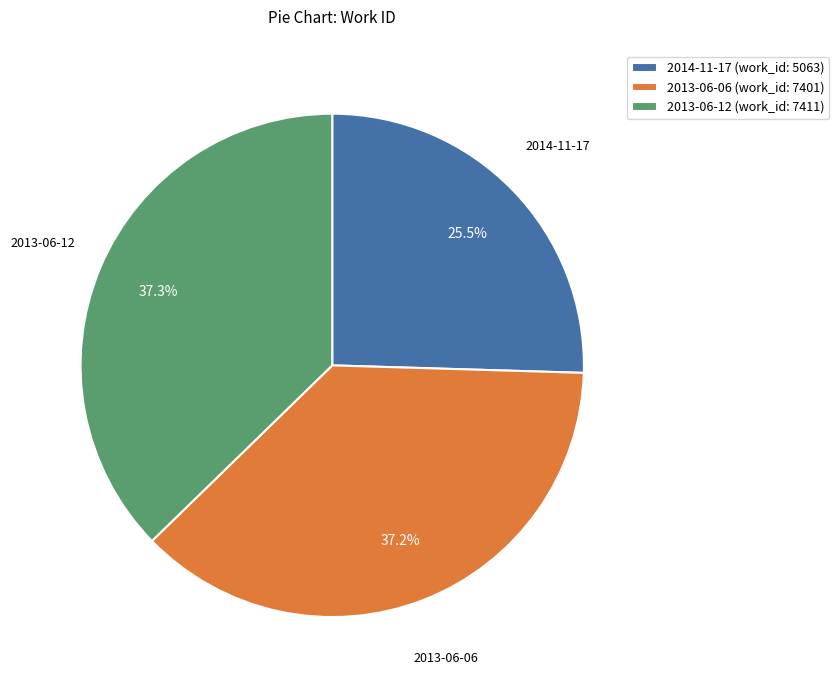

Approximately how many times larger is the value at 2013-06-06 compared to 2013-06-12?

1.0